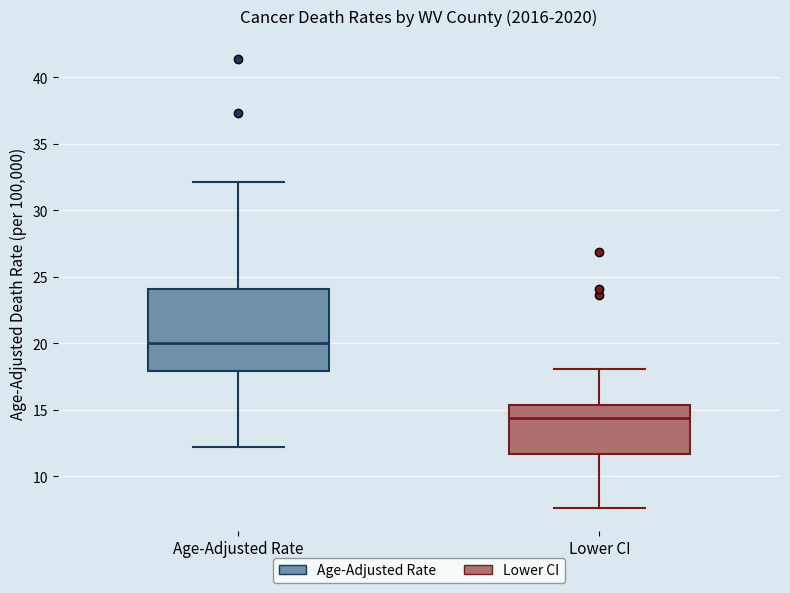

Reading left to right, read every box against the y-axis: the position of its median line, the range the box covers, and the ends of its whiskers. The values are not printed on the chart, so give them approximately, as read against the axis.

Age-Adjusted Rate: median 20.0, box 18.0 to 24.0, whiskers 12.0 to 32.0
Lower CI: median 14.5, box 11.5 to 15.5, whiskers 7.5 to 18.0